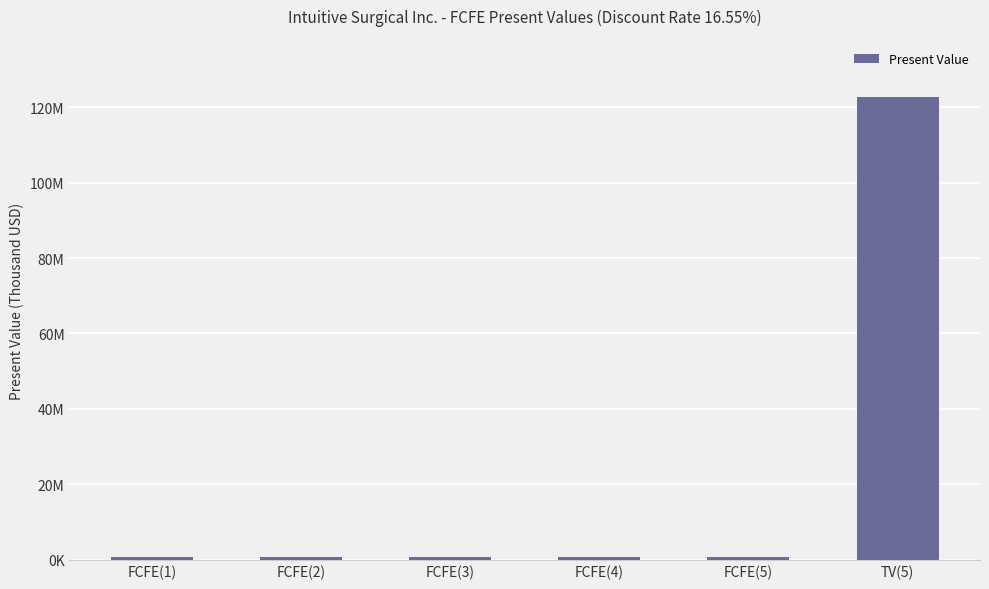

What is the minimum value shown in the chart?

691749